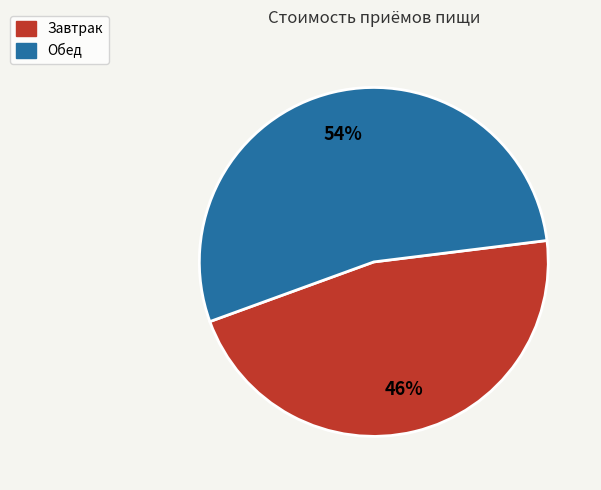

To the nearest percent, what is the average slice percentage?

50%